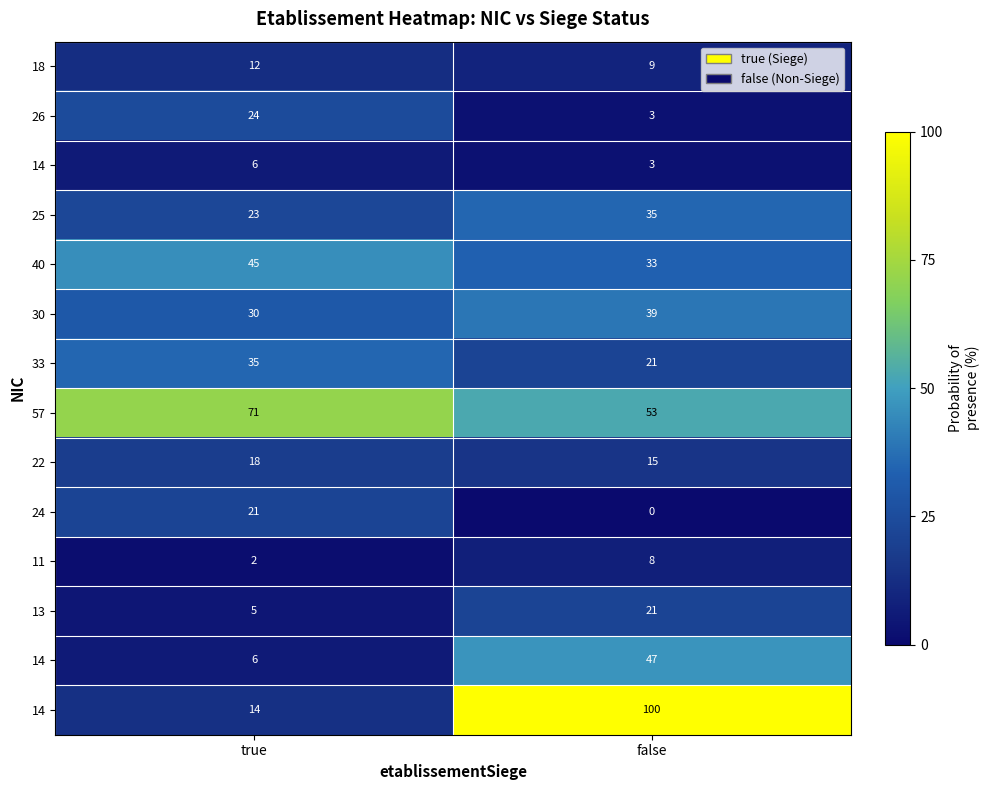

Count the number of categories in the chart.

2